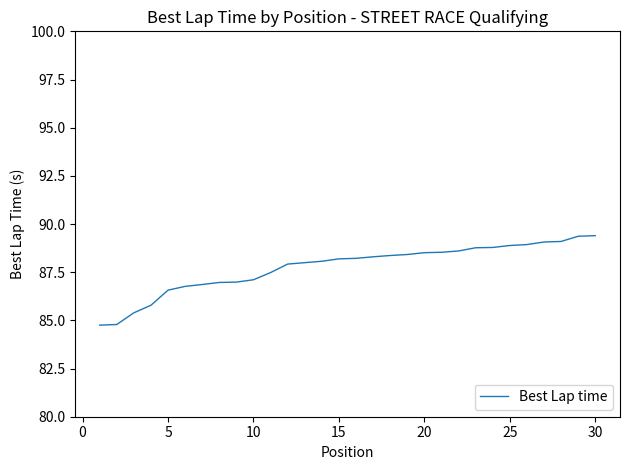

Is this an area chart (filled region under the line)?

No